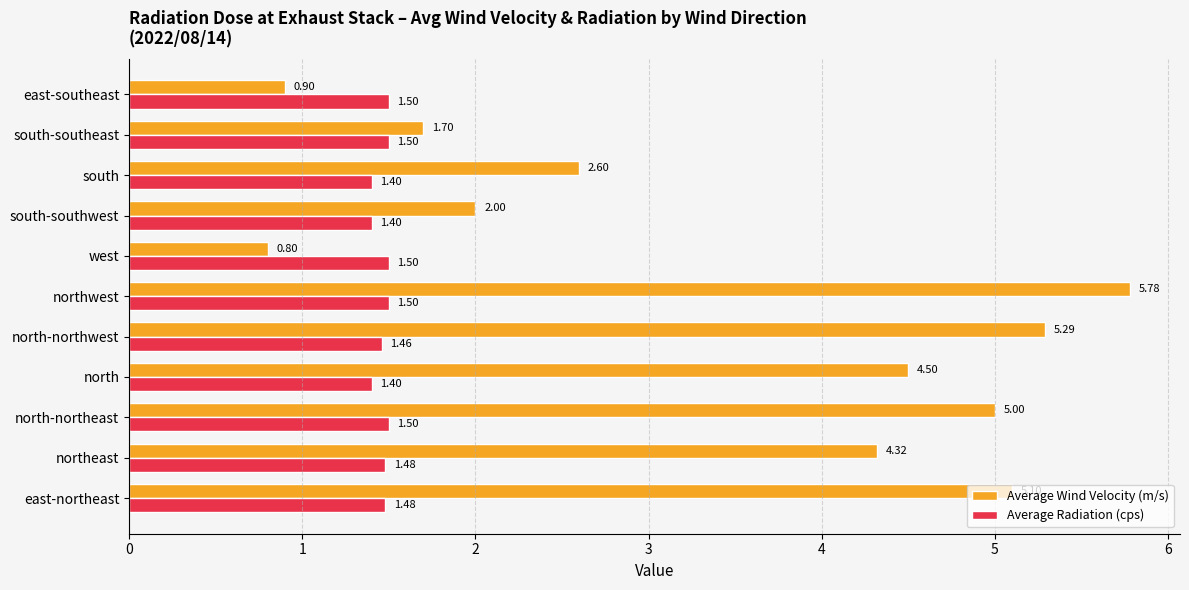

What is the average value of the Average Wind Velocity (m/s) series?

3.5